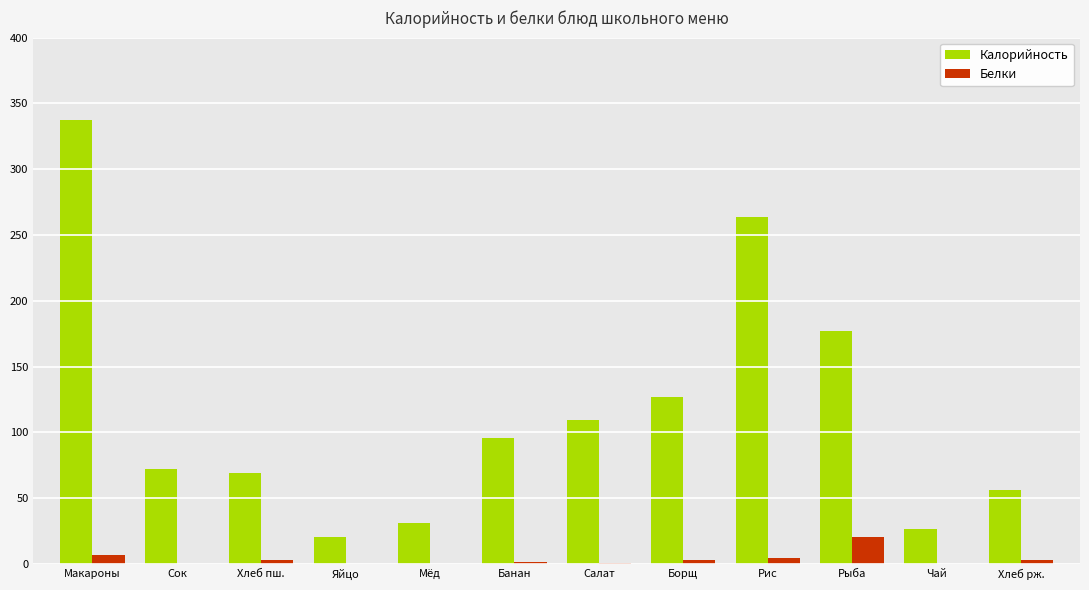

Count the number of categories in the chart.

12